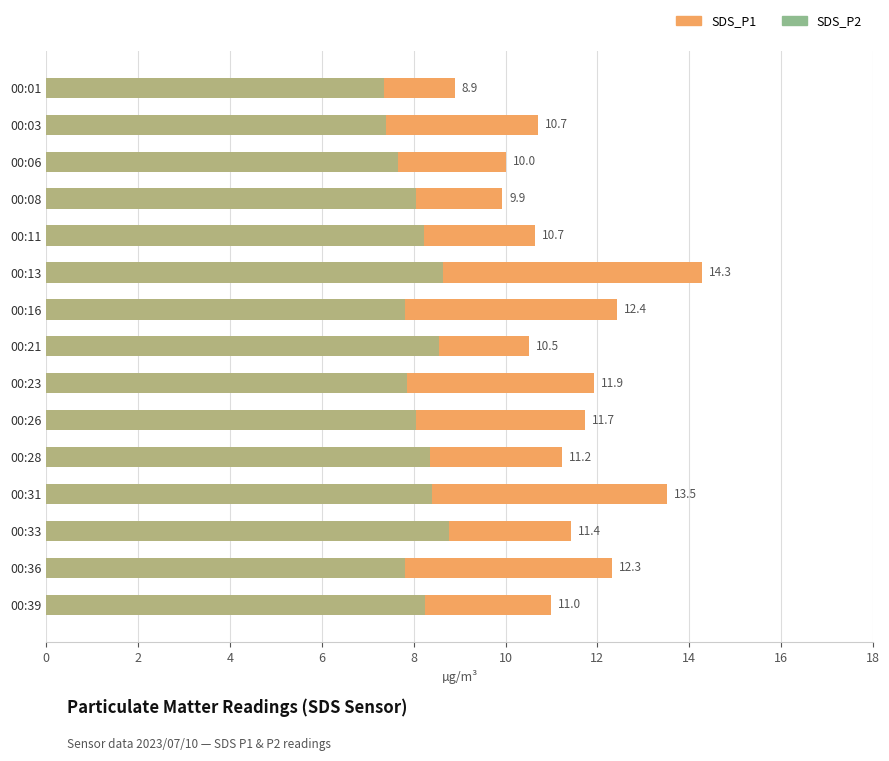

What is the approximate value of SDS_P2 at 00:21?

8.6